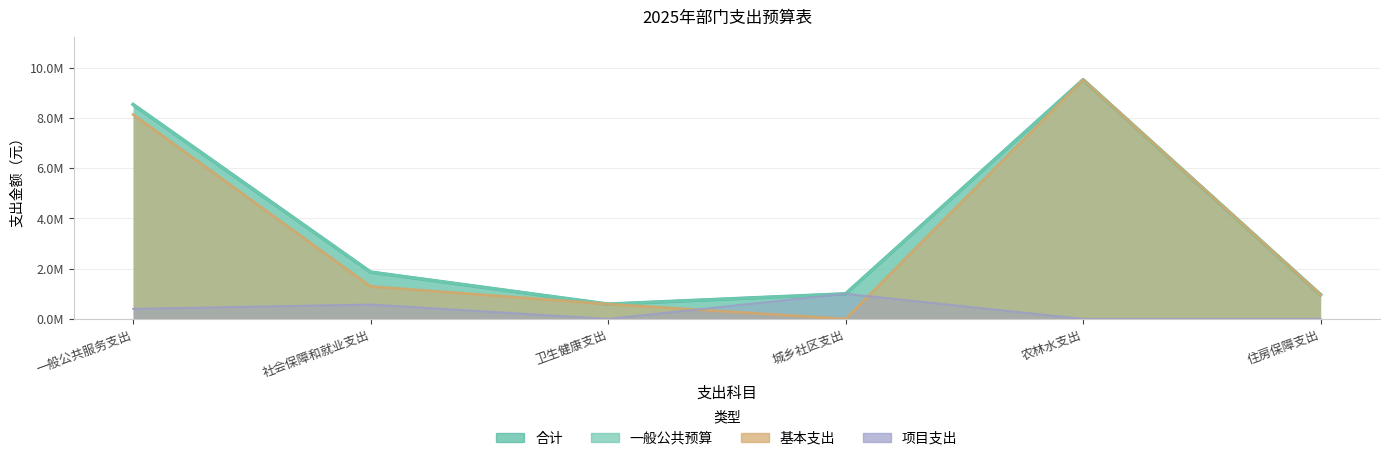

Where do 基本支出 and 项目支出 first cross each other?

卫生健康支出 and 城乡社区支出